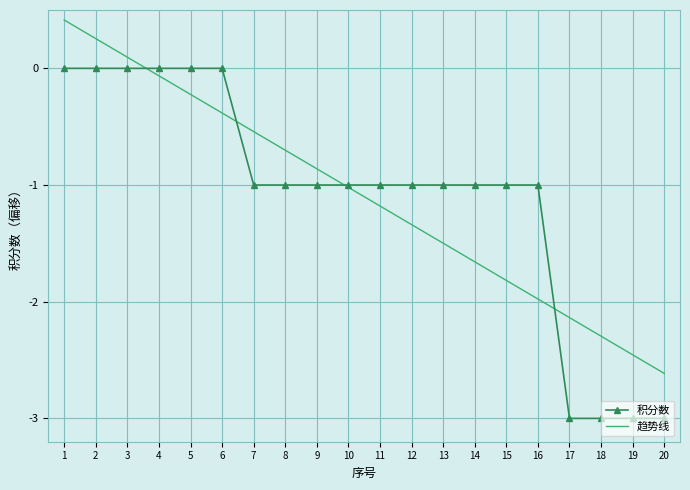

What is the difference between the highest and lowest values at 9?

0.1